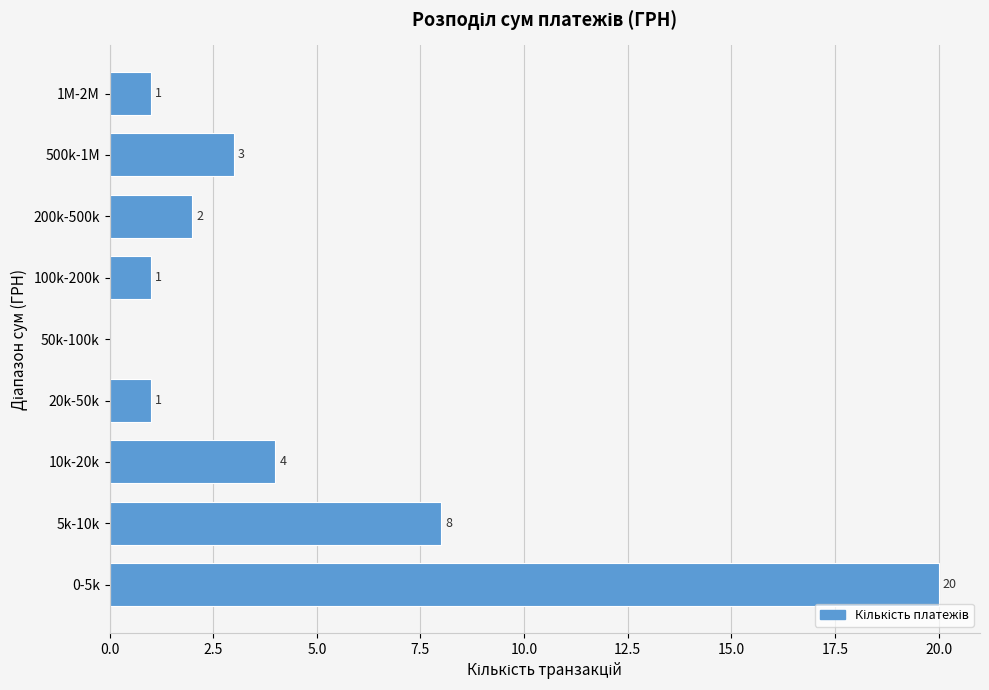

Reading bottom to top, transcribe all the data shown in this chart.

0-5k=20	5k-10k=8	10k-20k=4	20k-50k=1	50k-100k=0	100k-200k=1	200k-500k=2	500k-1M=3	1M-2M=1